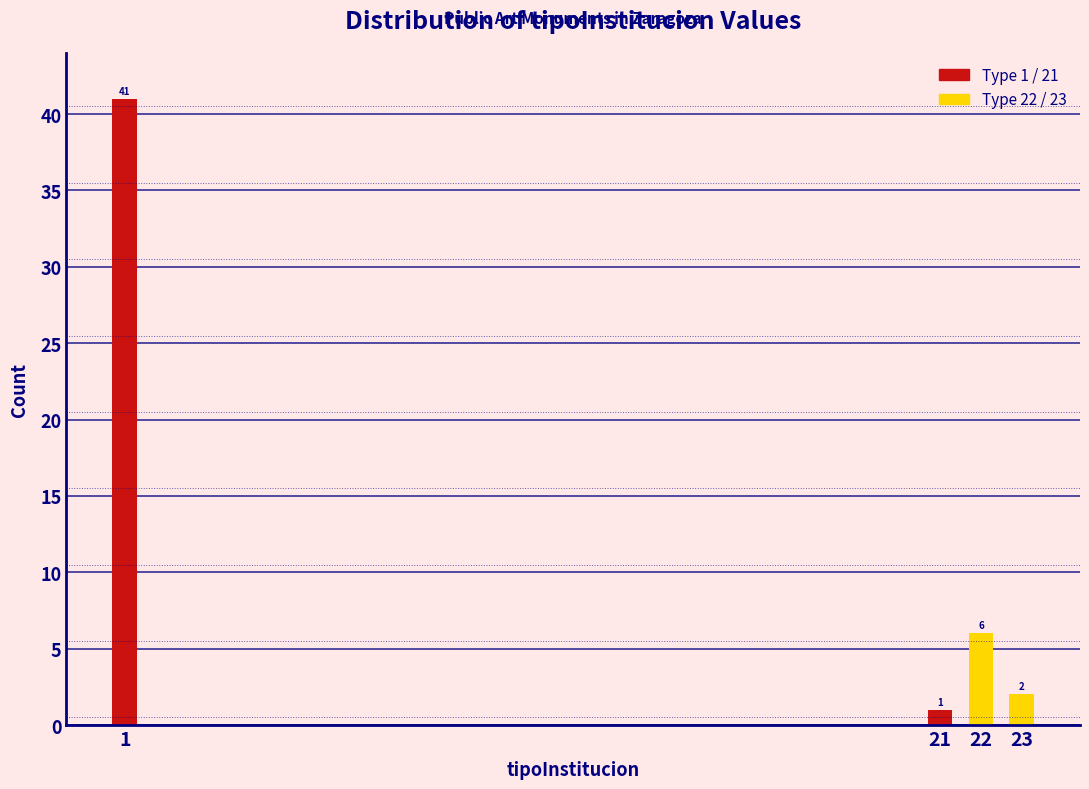

Reading left to right, extract all data points from this chart.

41	1	6	2